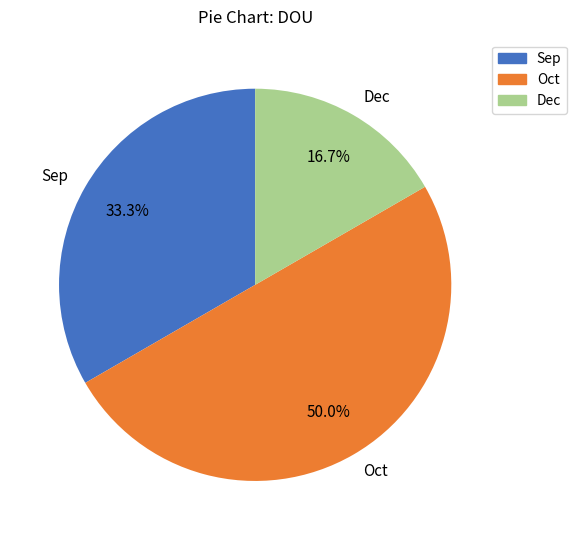

What is the largest slice in the pie chart?

Oct